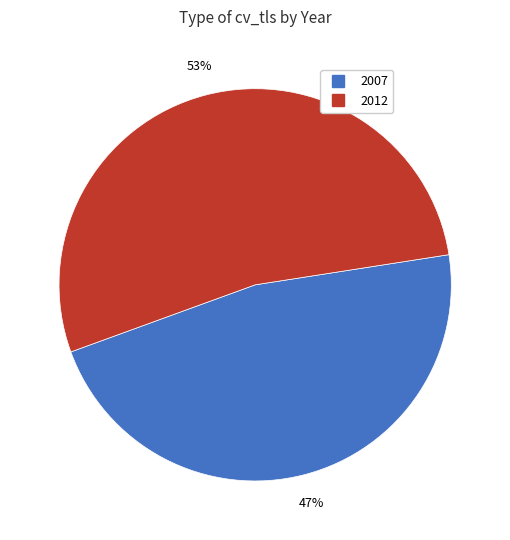

Is there a majority slice in this chart?

Yes